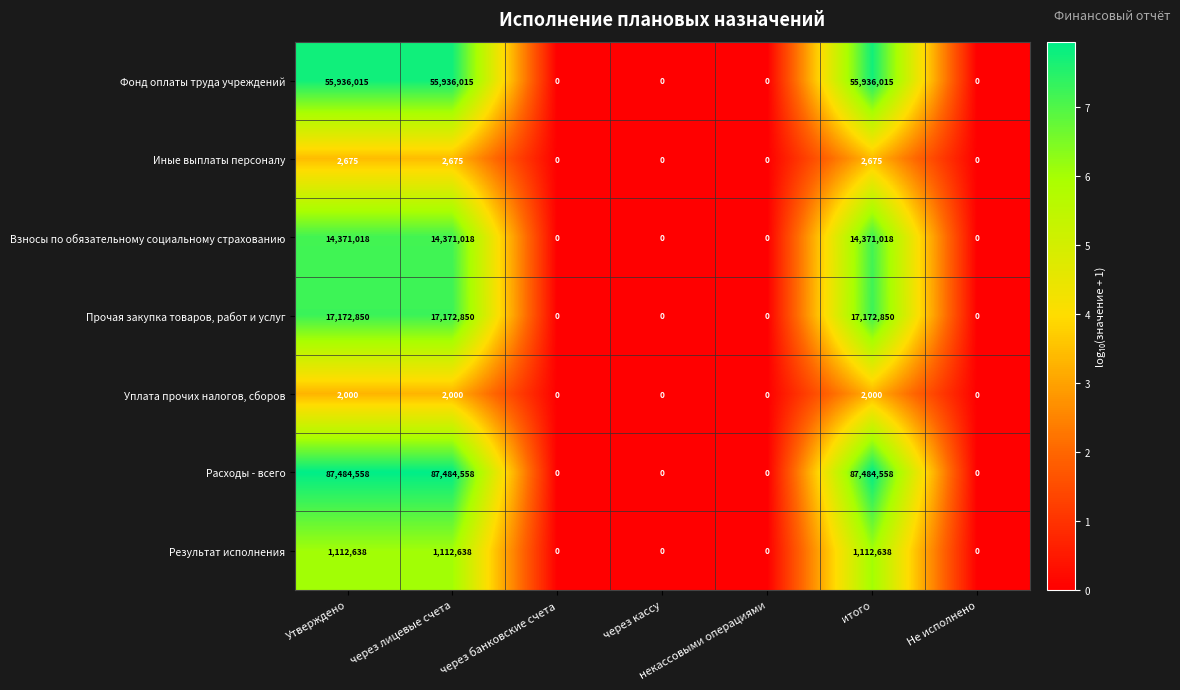

What is the maximum value shown in the chart?

87484558